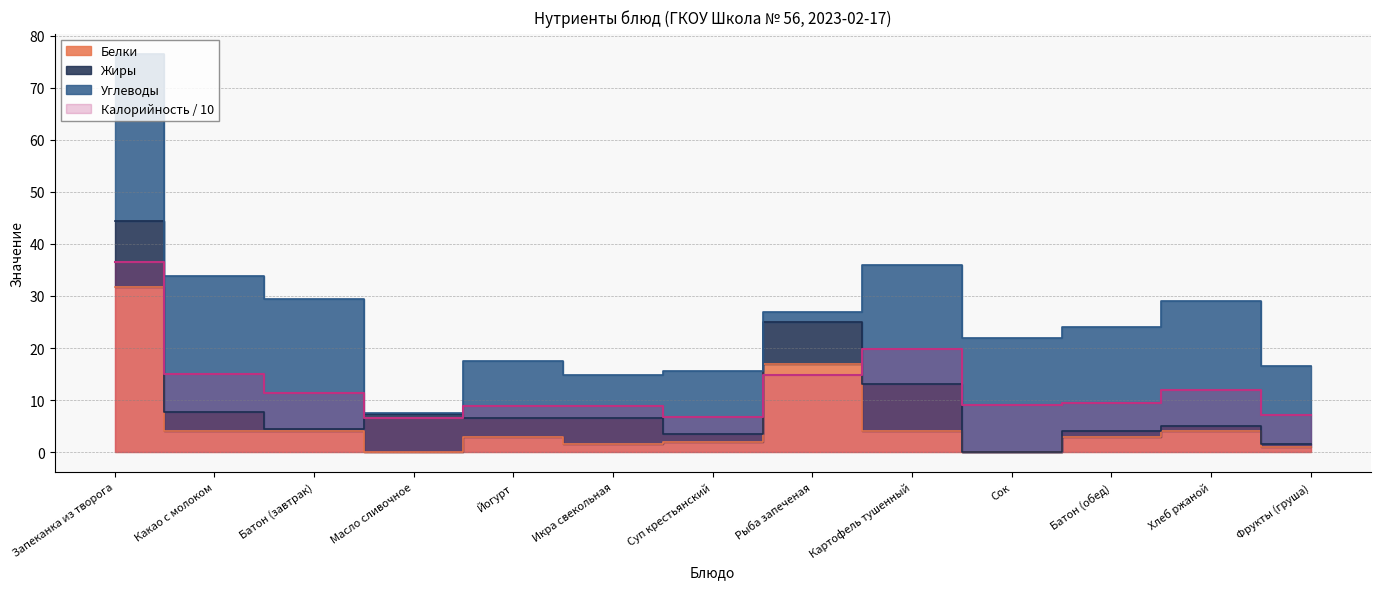

How many interior local peaks does the Белки series have?

3